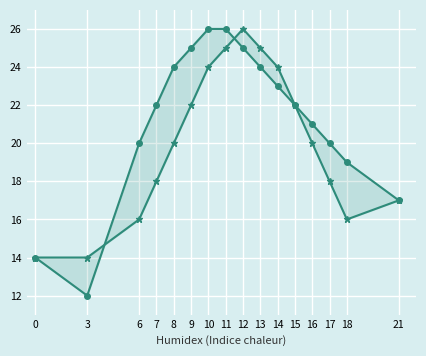

Reading left to right, list all the values displayed in this chart.

Series 1: 14	12	20	22	24	25	26	26	25	24	23	22	21	20	19	17
Series 2: 14	14	16	18	20	22	24	25	26	25	24	22	20	18	16	17